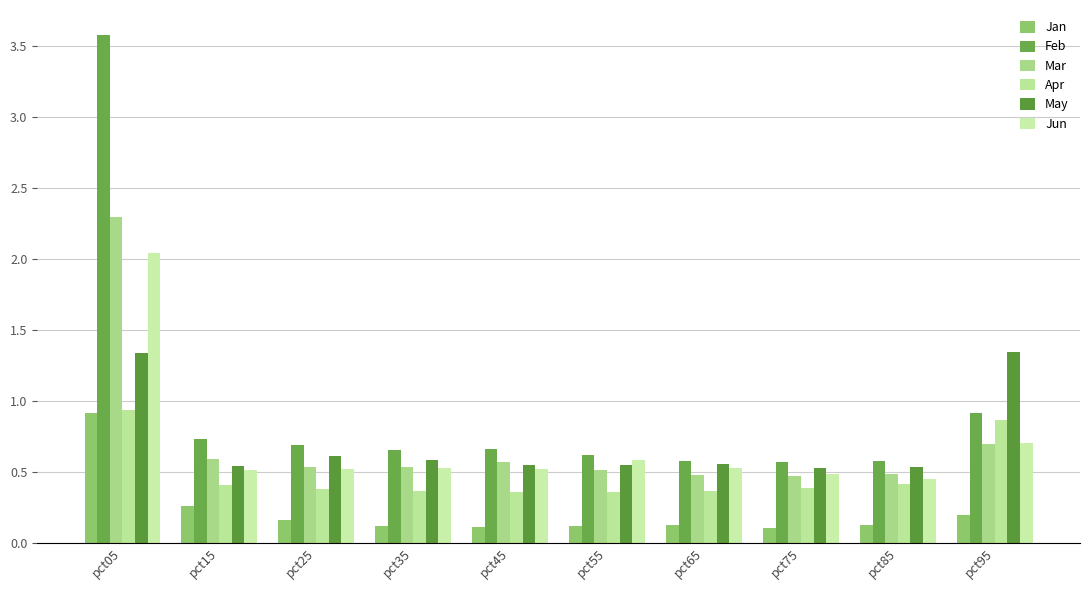

What is the difference between the highest and lowest values at pct75?

0.5